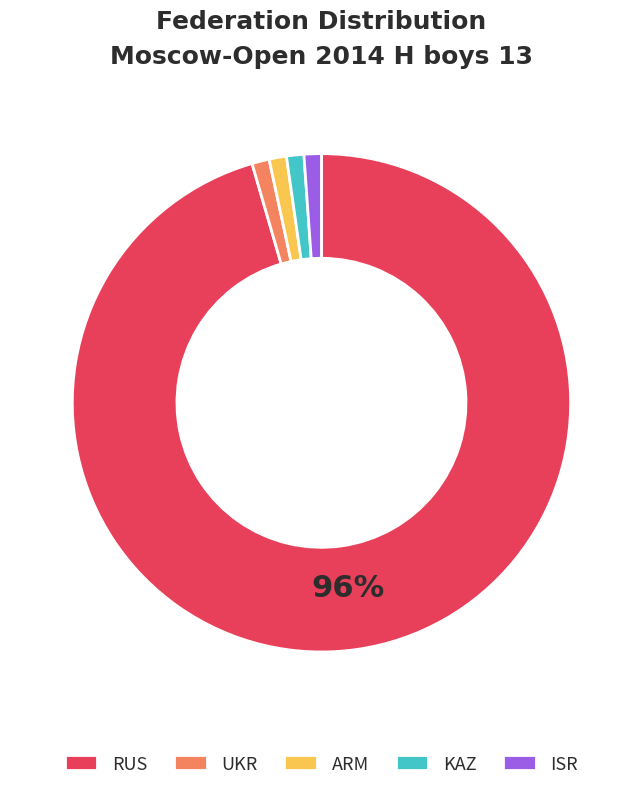

The UKR slice represents 1% of the pie. True or false?

True